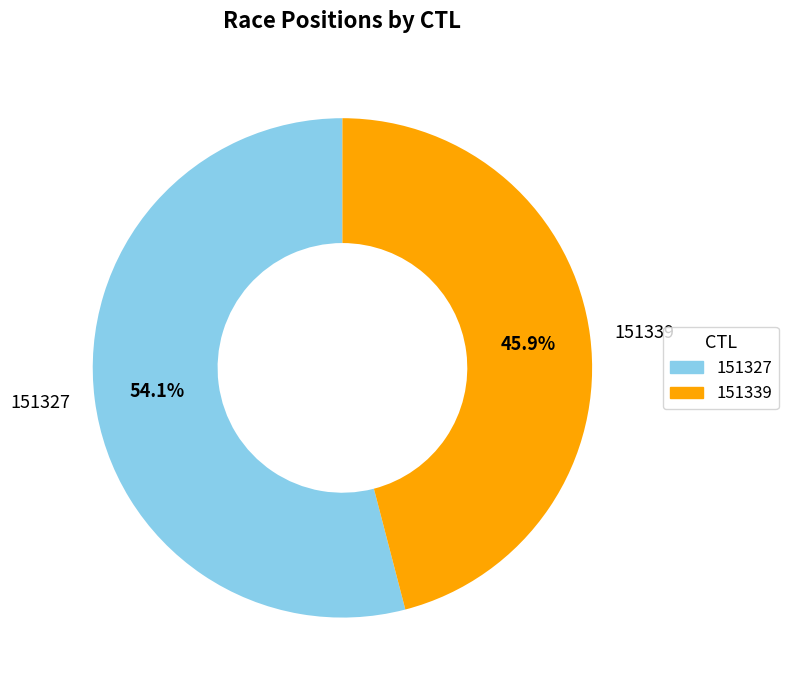

How many slices are in this pie chart?

2